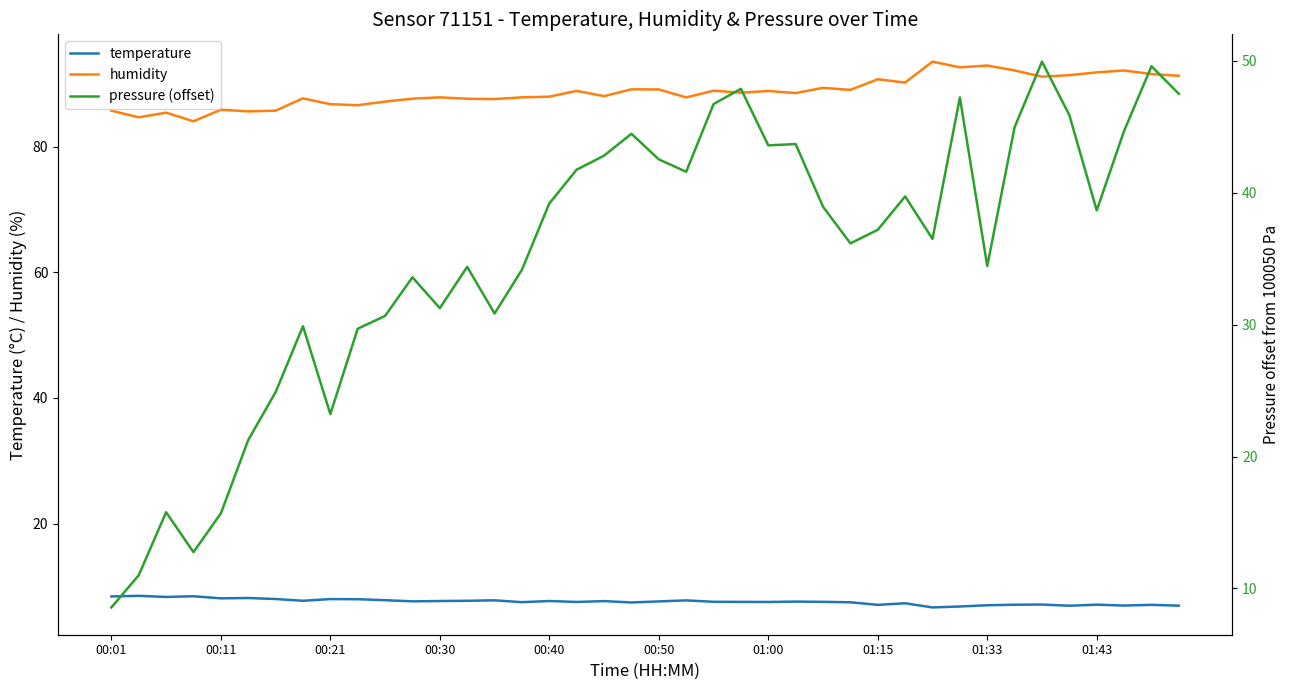

True or false: humidity and temperature intersect in this chart.

False